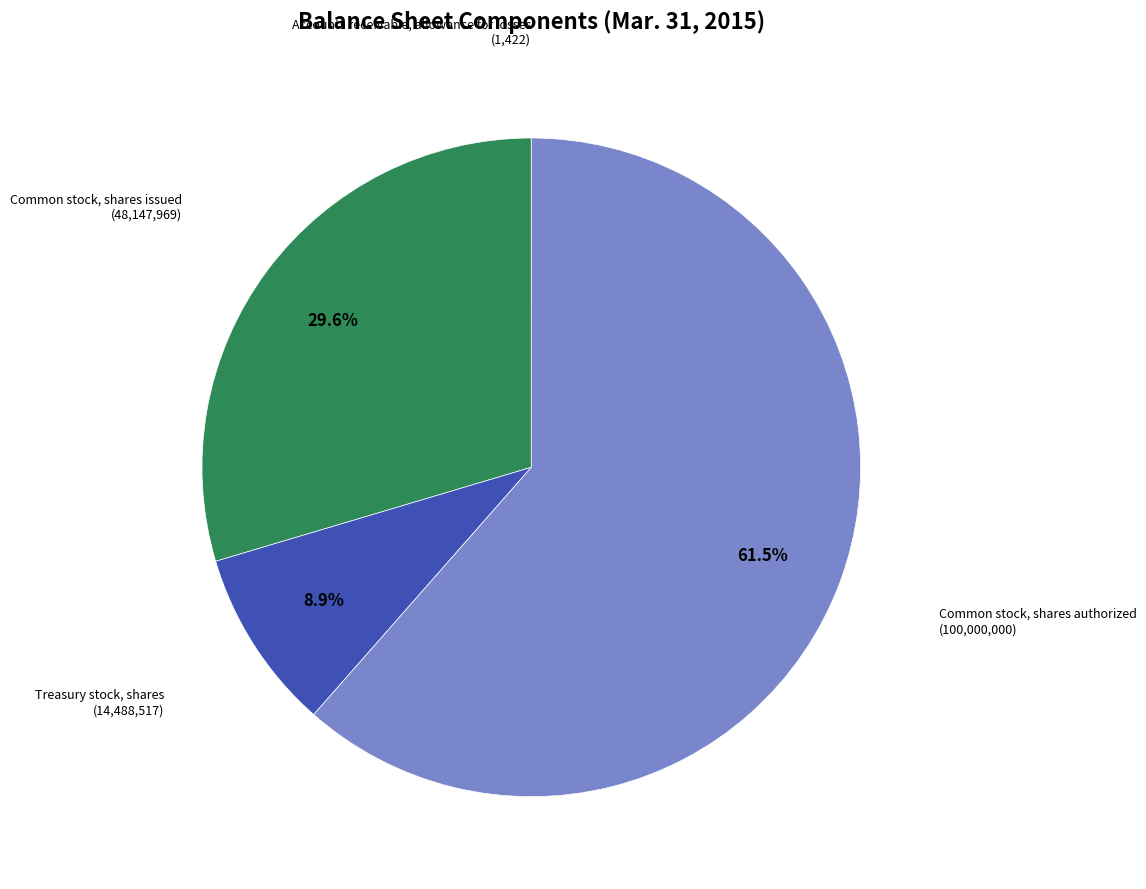

Is there a majority slice in this chart?

Yes